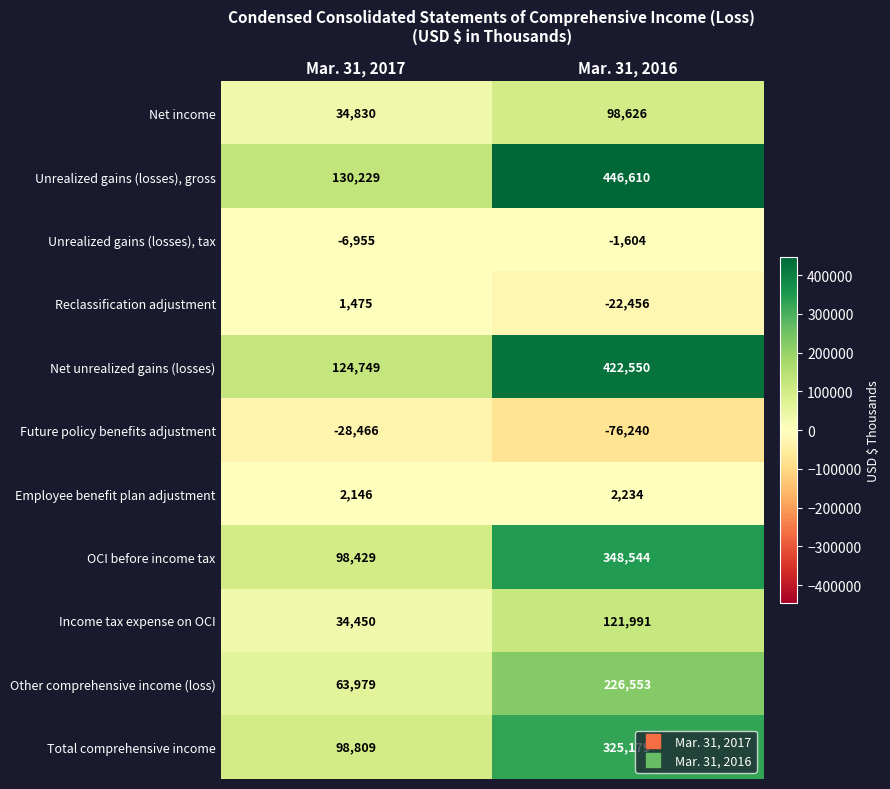

Which series has the largest range (max minus min)?

Unrealized gains (losses), gross